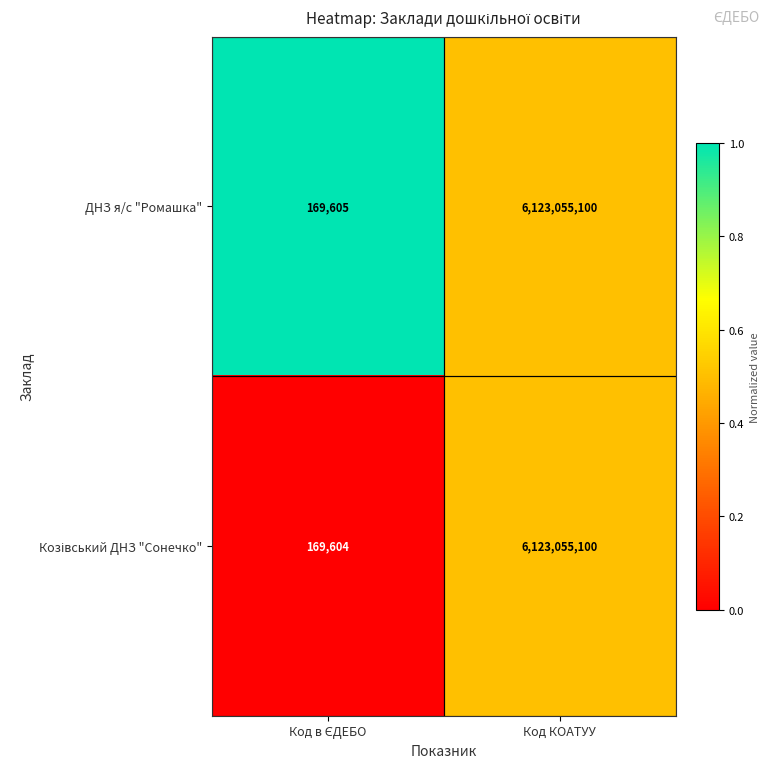

What is the sum of all ДНЗ я/с "Ромашка" values?

6123224705